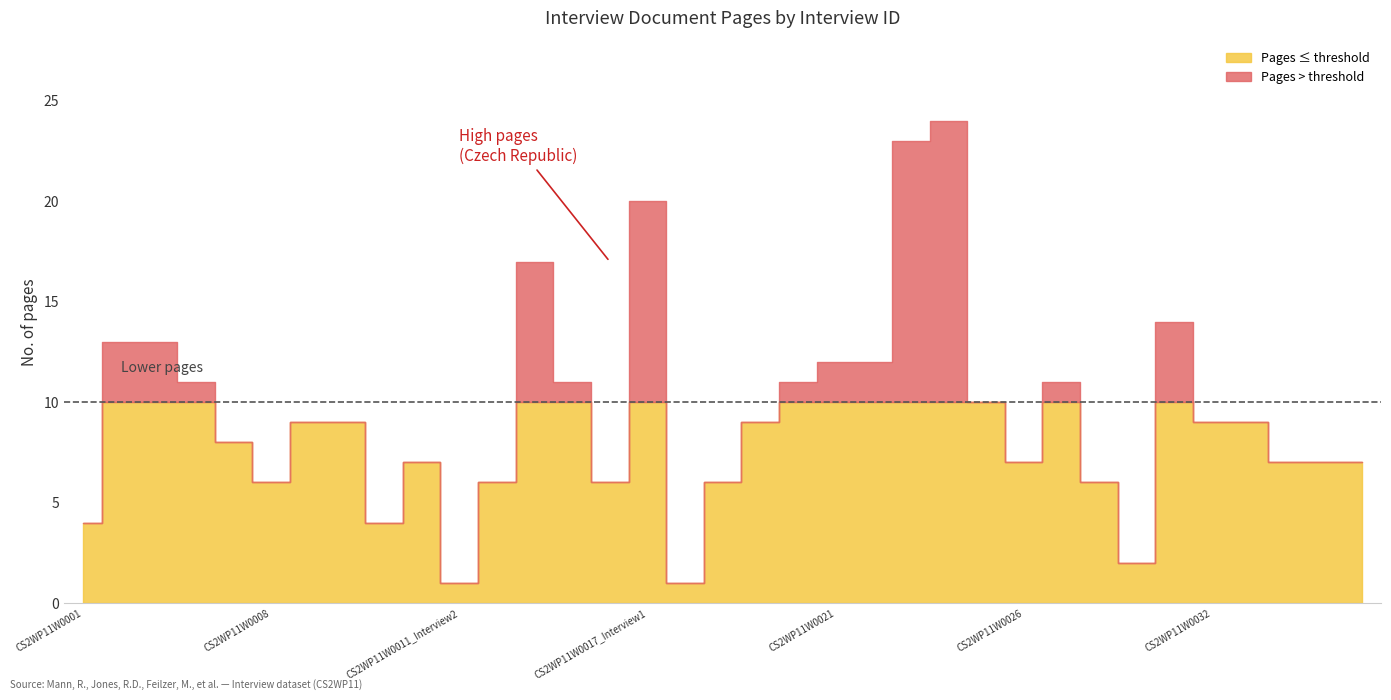

At CS2WP11W0026, list the series in order from smallest to largest.

Pages (above threshold), Pages (below threshold)